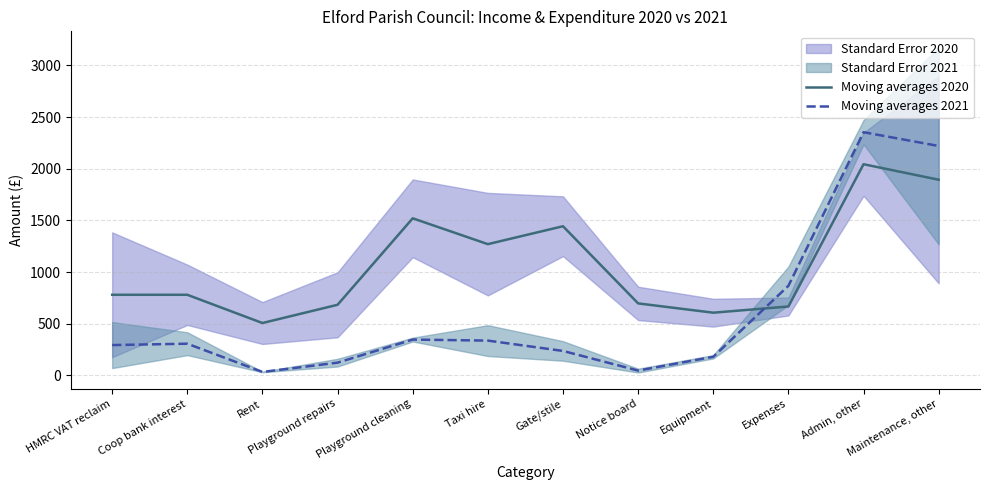

What is the label of the 3rd point from the left?

Rent